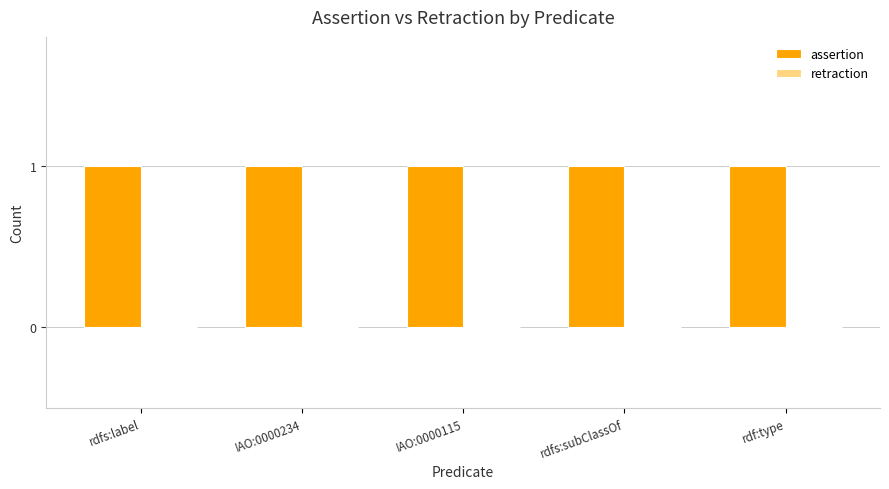

How many groups of bars are there?

5